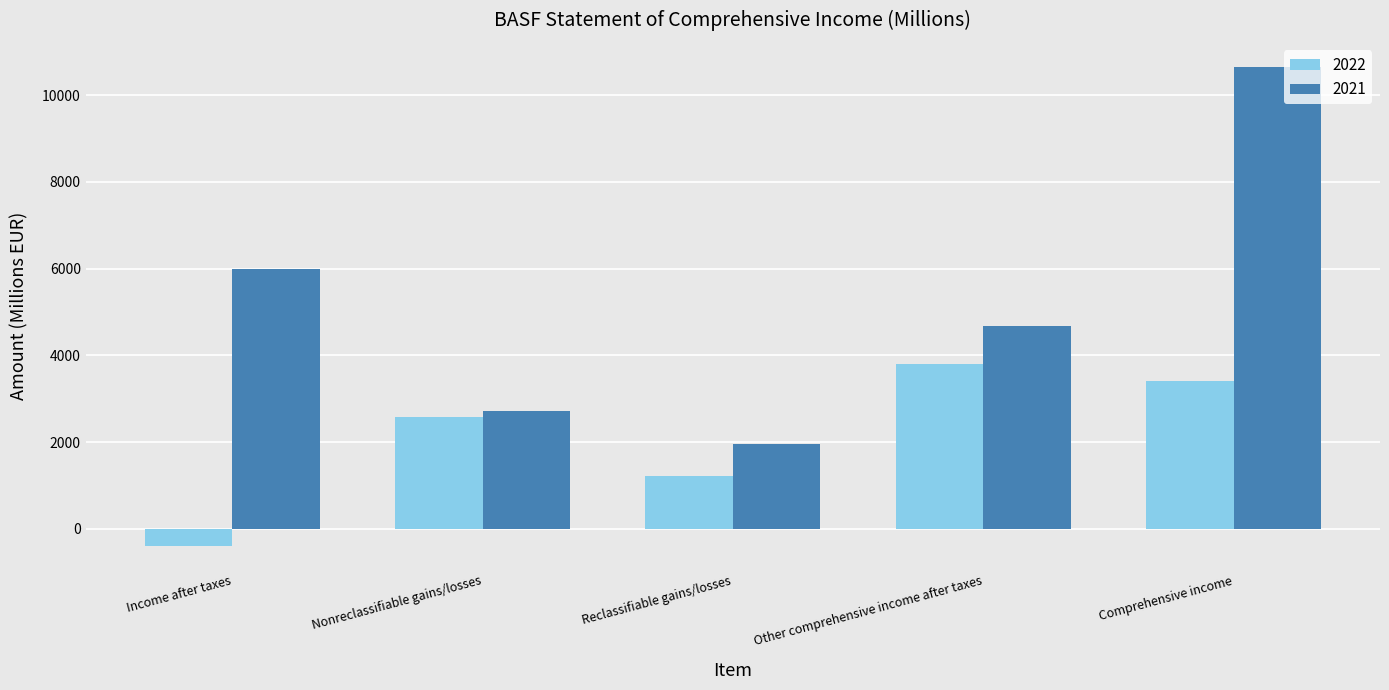

What are all the series names shown in the legend?

2022, 2021